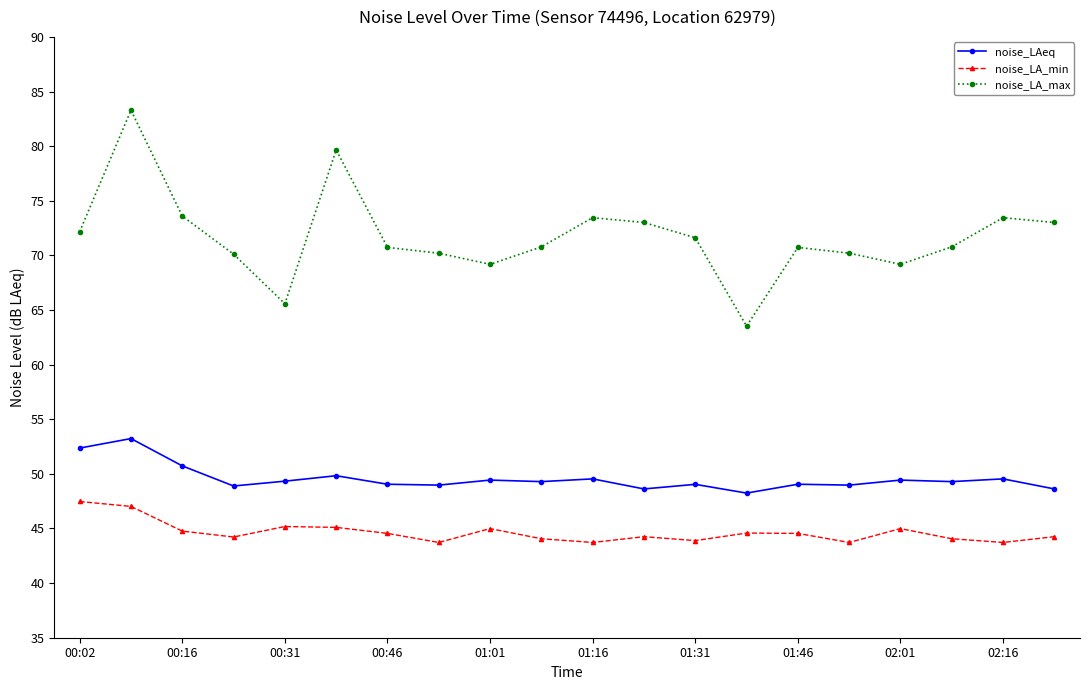

True or false: noise_LA_max and noise_LA_min intersect in this chart.

False